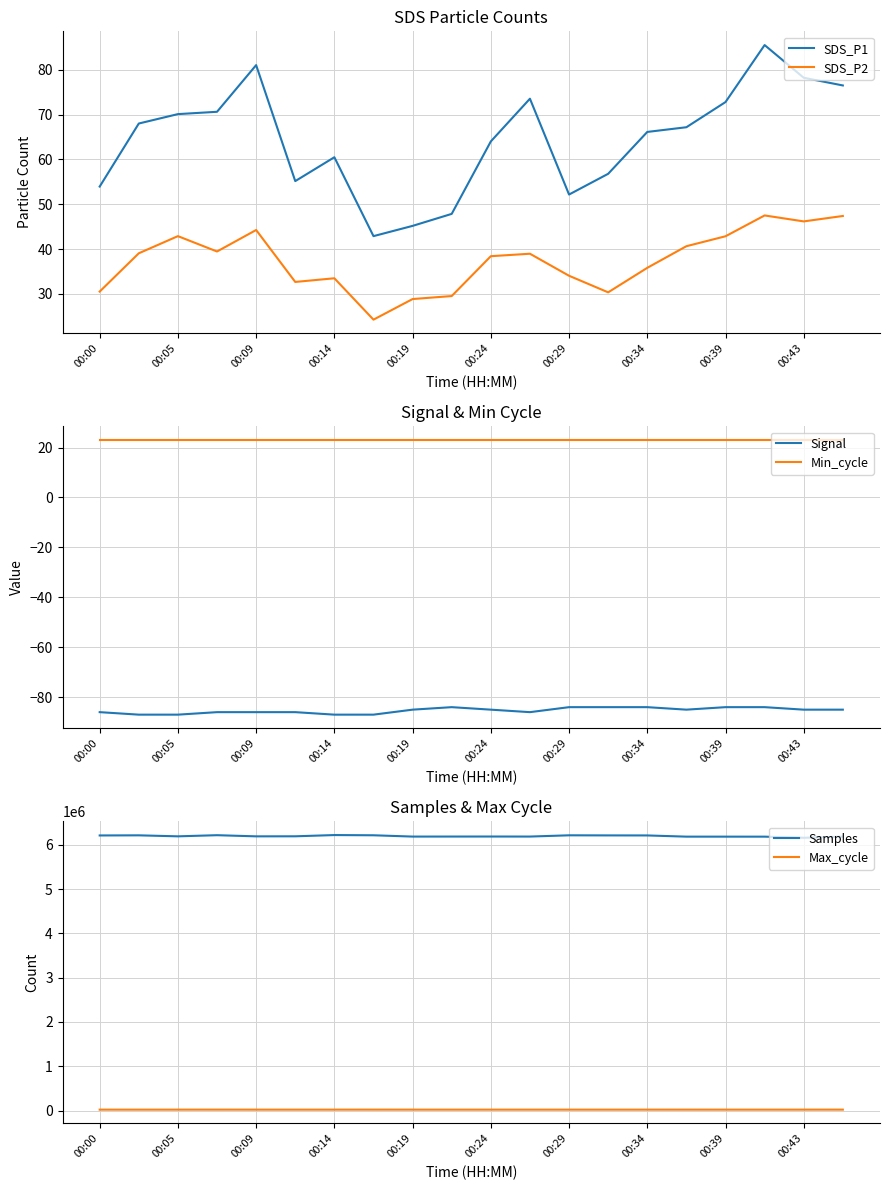

The Signal series shows -22.0 at 00:43. True or false?

False